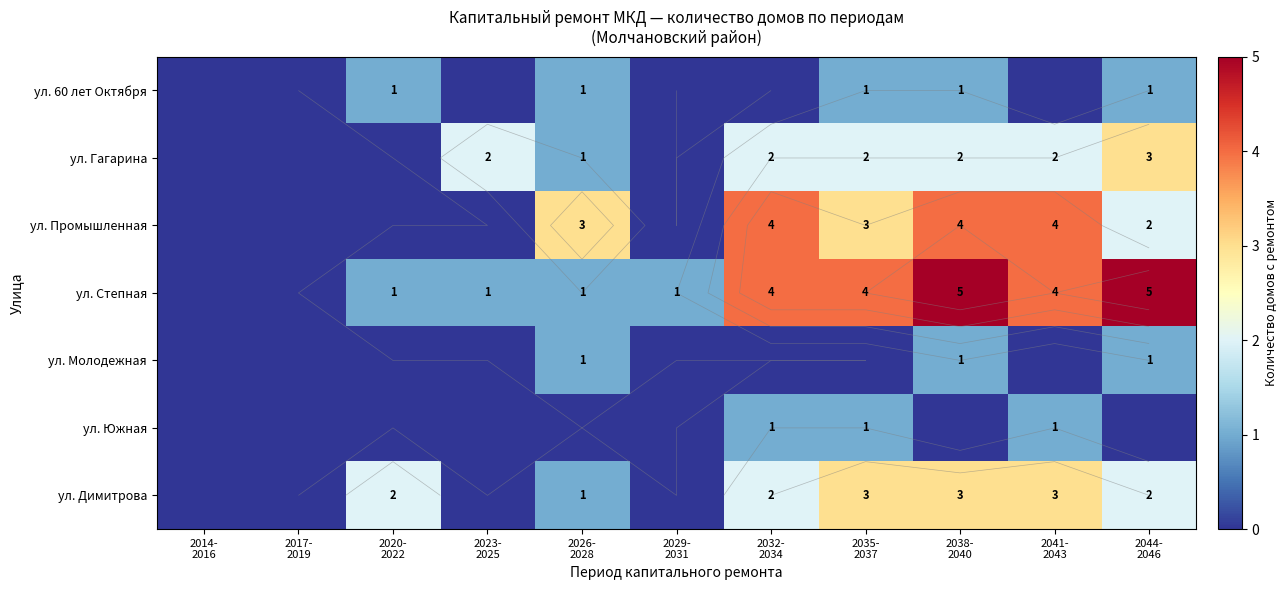

List the labels in order of ул. Молодежная value, largest first.

2026- 2028, 2038- 2040, 2044- 2046, 2014- 2016, 2017- 2019, 2020- 2022, 2023- 2025, 2029- 2031, 2032- 2034, 2035- 2037, 2041- 2043